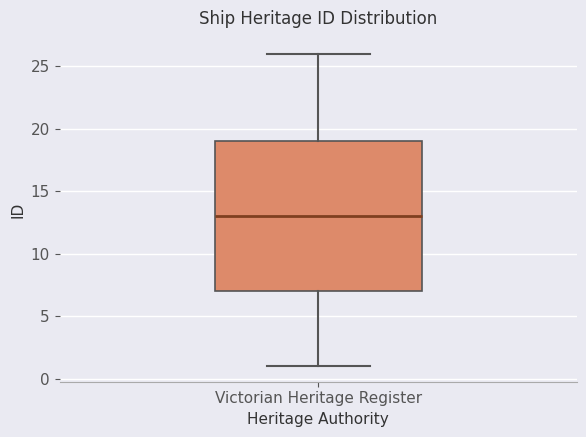

Transcribe this box plot: give where the median line is, the range the box spans, and where the two whiskers end, as read against the y-axis. The values are not printed on the chart, so give them approximately, as read against the axis.

median 13, box 7 to 19, whiskers 1 to 26